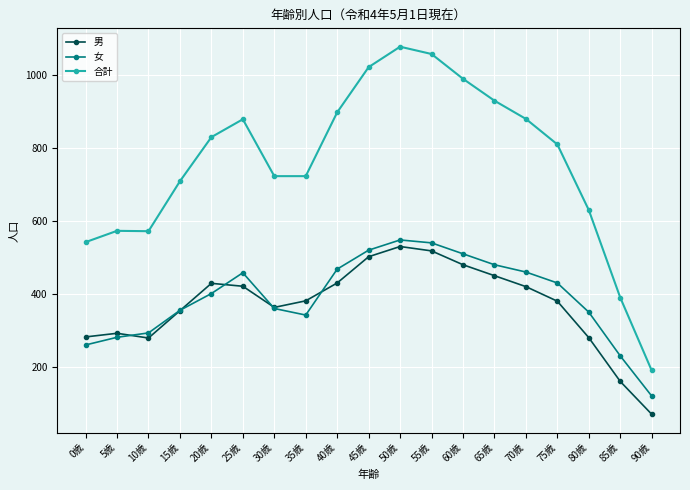

At which label is 男 closest to 300?

5歳